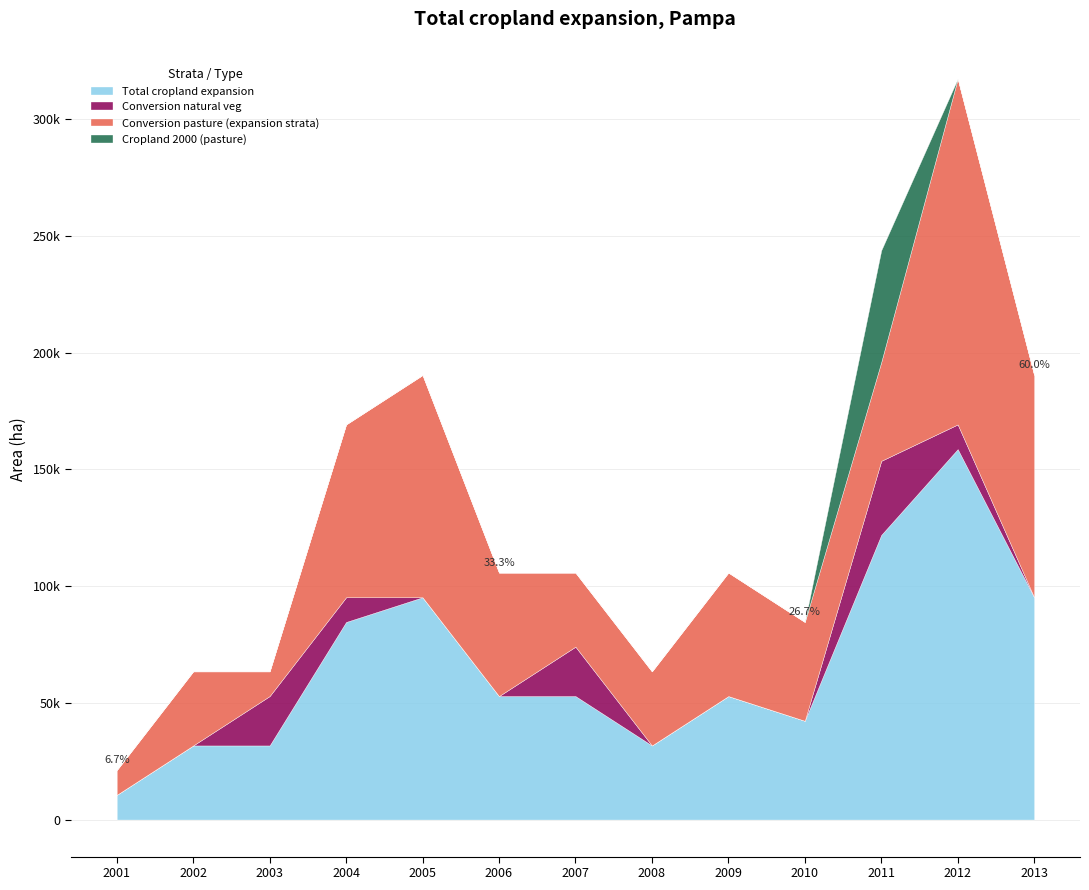

What is the difference between the maximum and second lowest values in the Conversion pasture (expansion strata) series?

137476.7